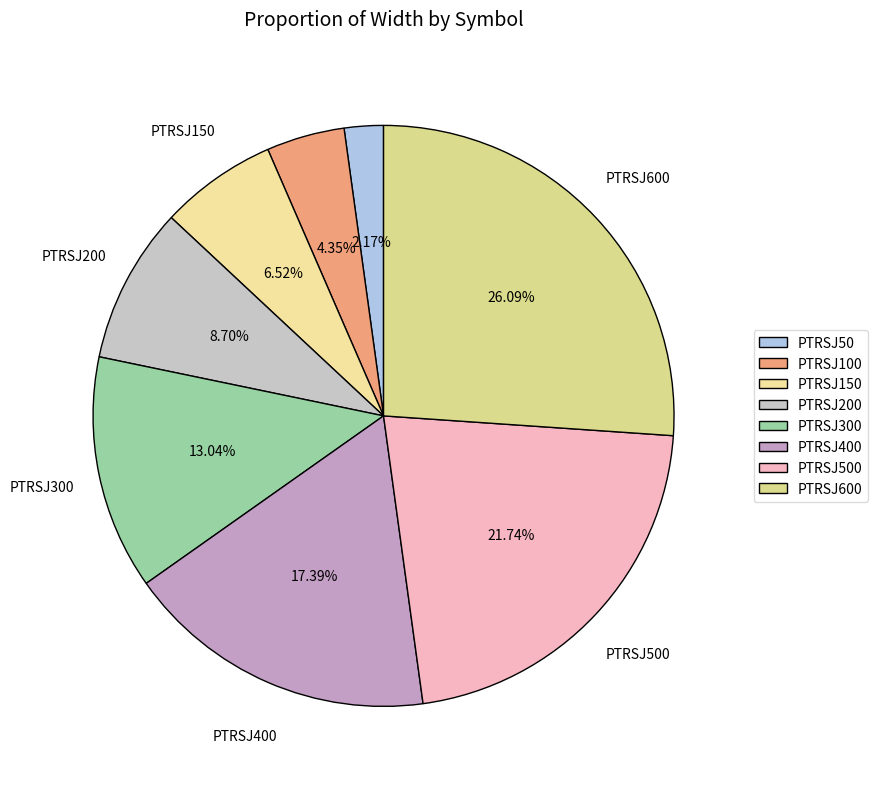

Combined, what portion of the pie is PTRSJ150 and PTRSJ200?

15.2%